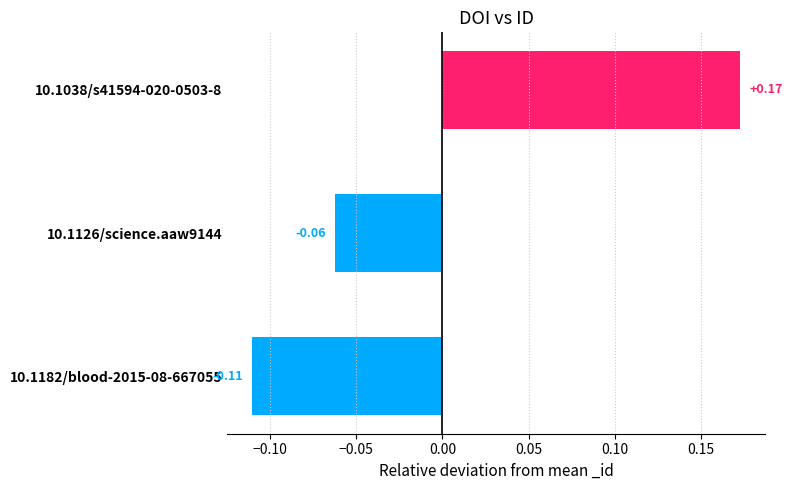

Are the bars grouped side by side (vs. stacked)?

No